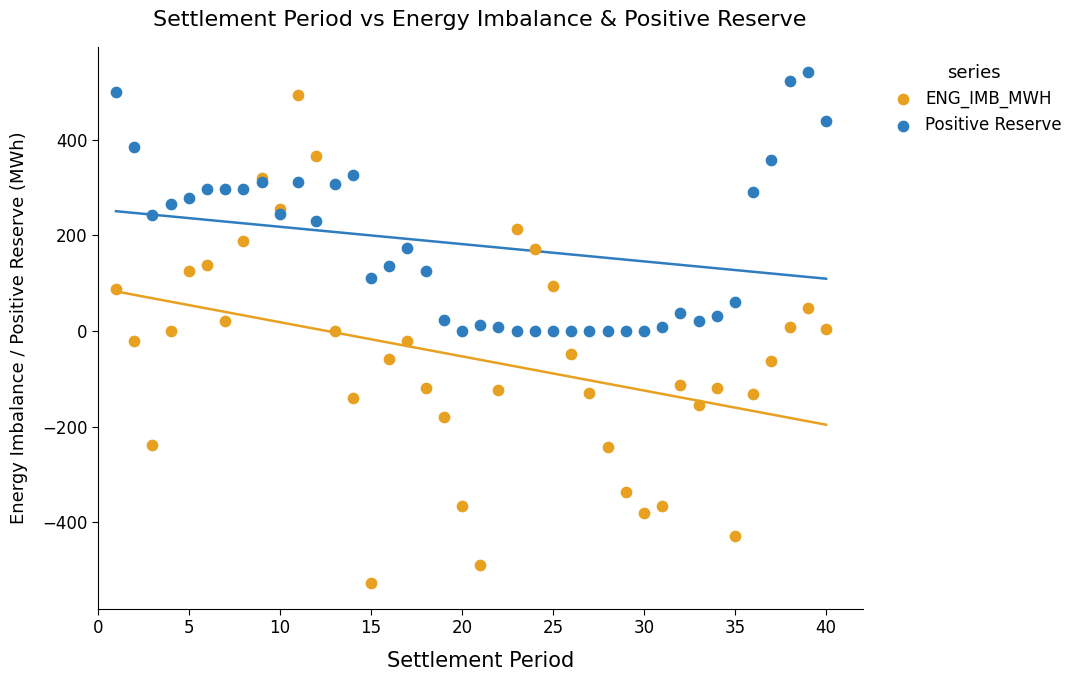

Which series has the widest spread of Y values?

ENG_IMB_MWH